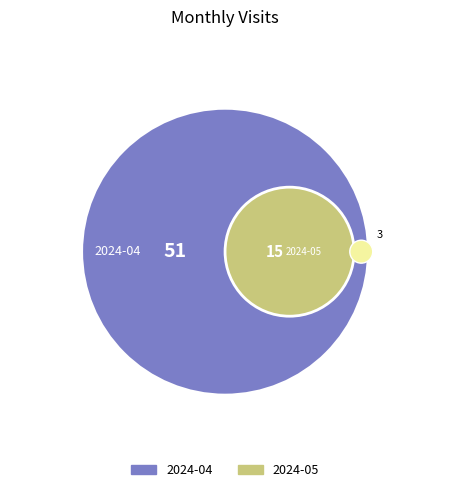

Do 2024-05 and 2024-04 together represent more than half of the pie?

Yes